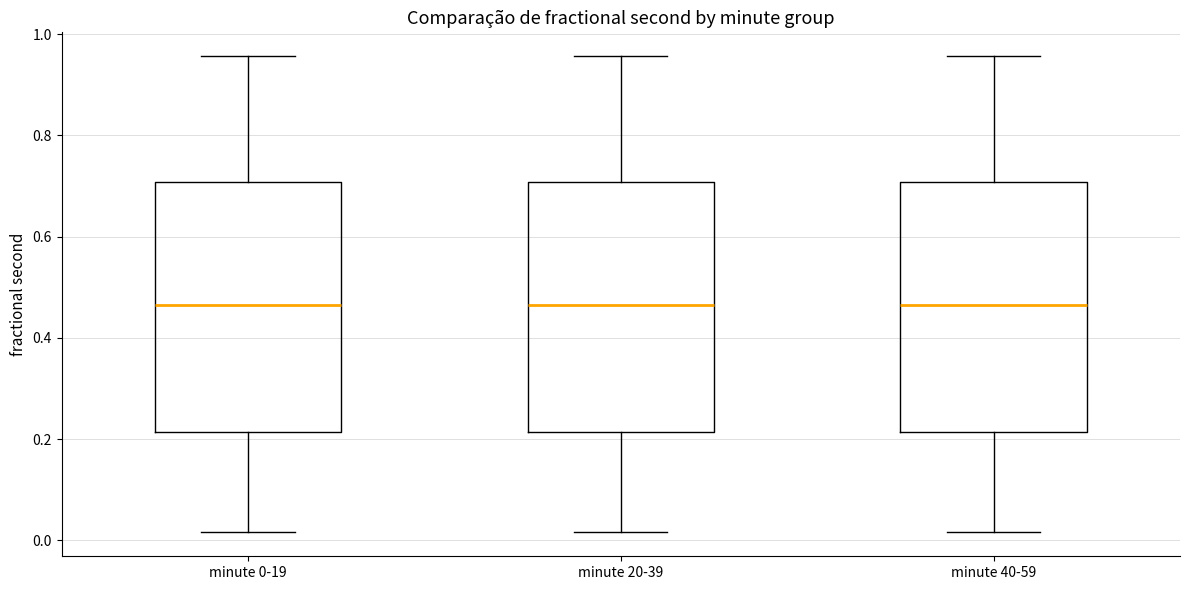

Reading left to right, read every box against the y-axis: the position of its median line, the range the box covers, and the ends of its whiskers. The values are not printed on the chart, so give them approximately, as read against the axis.

minute 0-19: median 0.46, box 0.22 to 0.70, whiskers 0.02 to 0.96
minute 20-39: median 0.46, box 0.22 to 0.70, whiskers 0.02 to 0.96
minute 40-59: median 0.46, box 0.22 to 0.70, whiskers 0.02 to 0.96